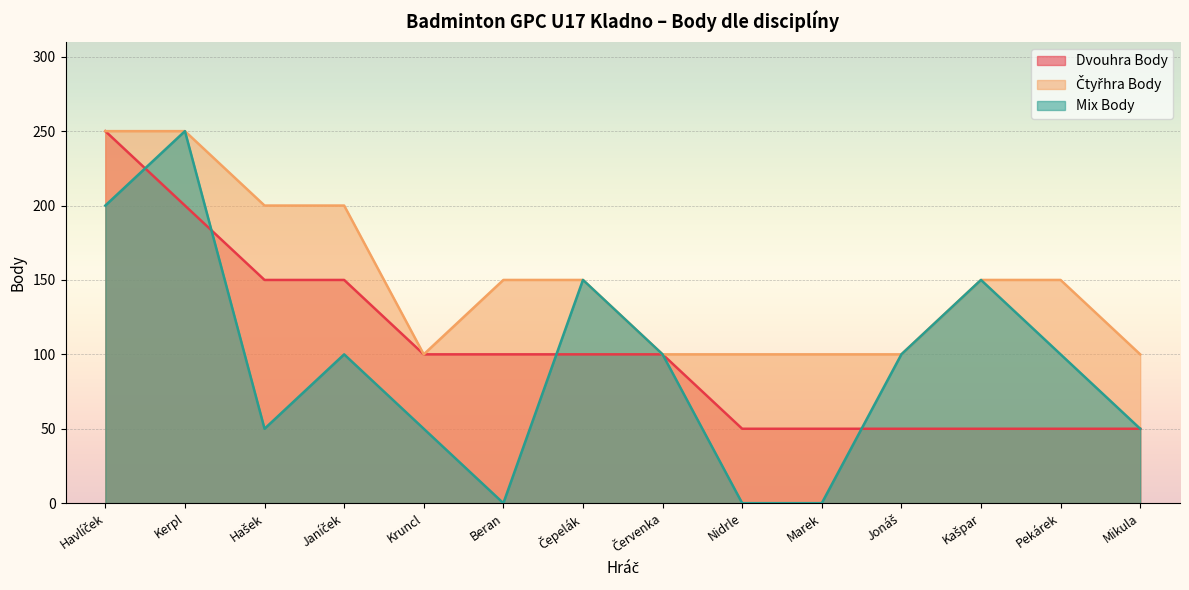

How many values in the Čtyřhra Body series are below 150?

6